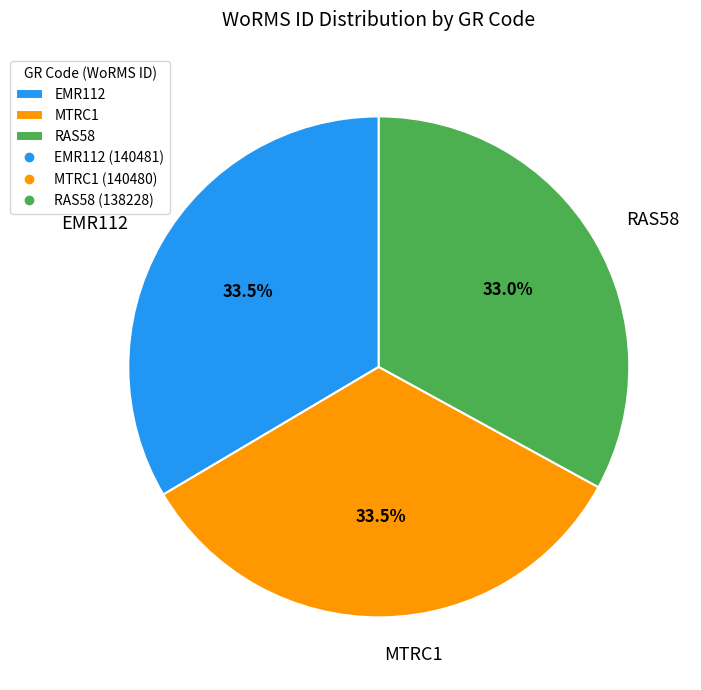

Do EMR112 and RAS58 together represent more than half of the pie?

Yes